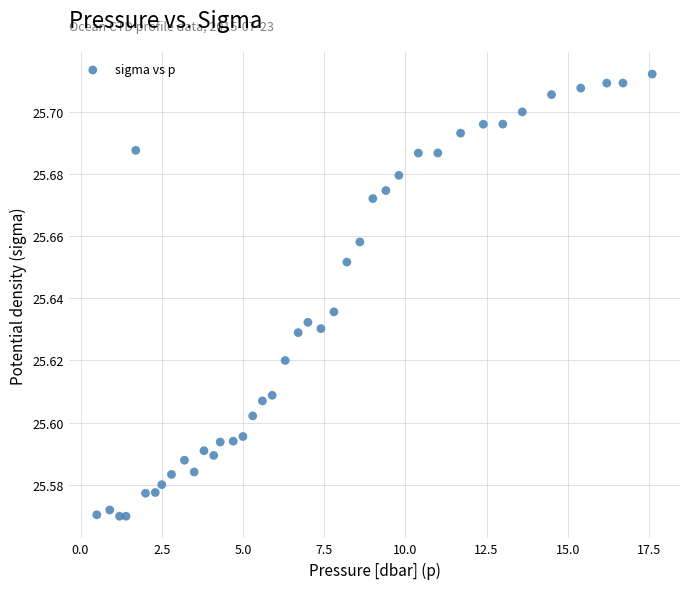

What is the range of X values (max minus min)?

17.1